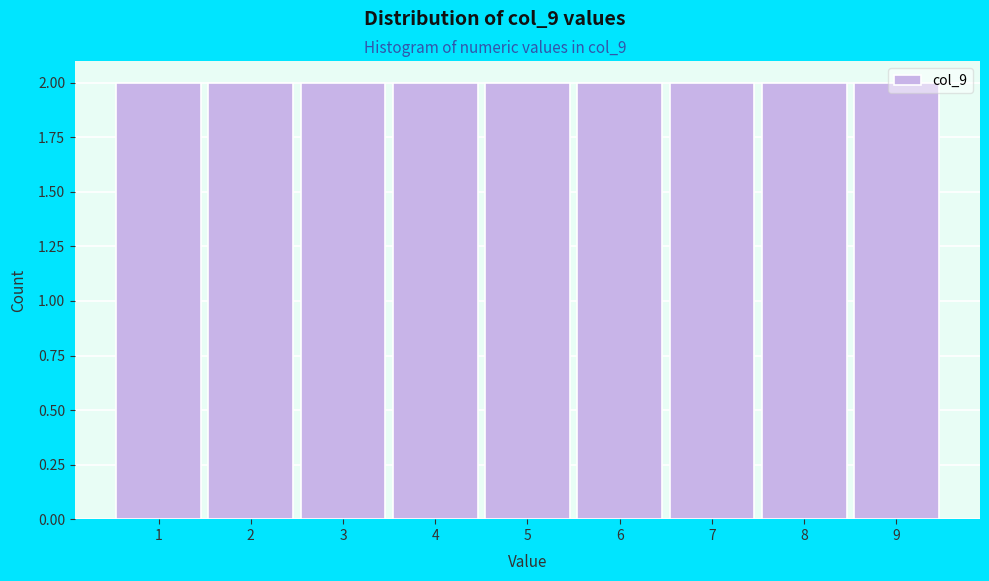

Reading left to right, transcribe this chart: for each bar, give the range it covers on the x-axis and its height. The values are not printed on the chart, so give them approximately, as read against the axis.

0.5 to 1.5: 2
1.5 to 2.5: 2
2.5 to 3.5: 2
3.5 to 4.5: 2
4.5 to 5.5: 2
5.5 to 6.5: 2
6.5 to 7.5: 2
7.5 to 8.5: 2
8.5 to 9.5: 2